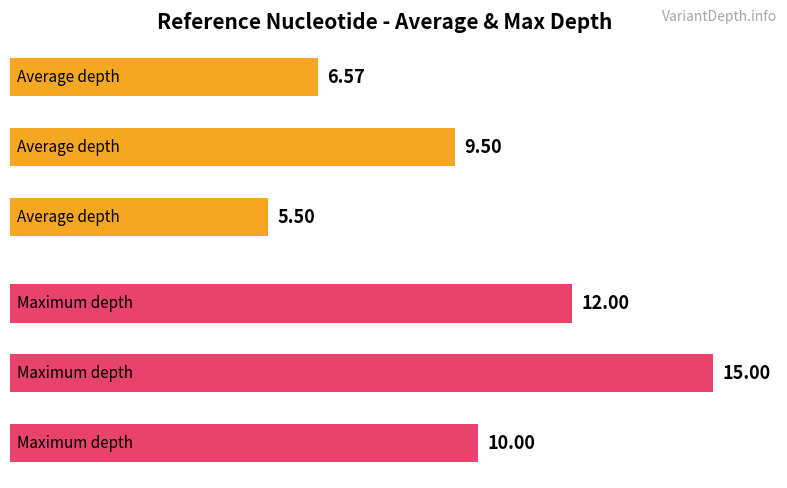

What is the highest value of the Average depth series?

9.5